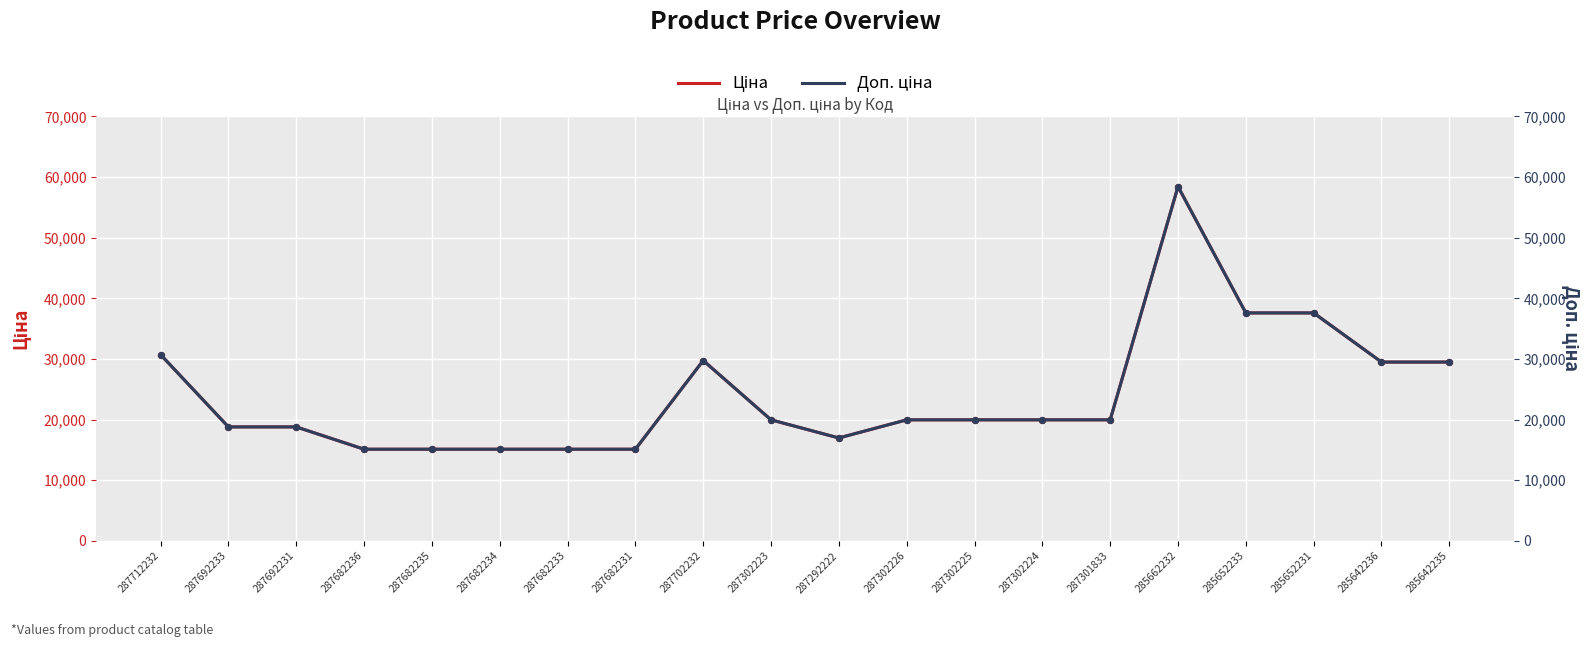

Which series has the largest total across all categories?

Ціна